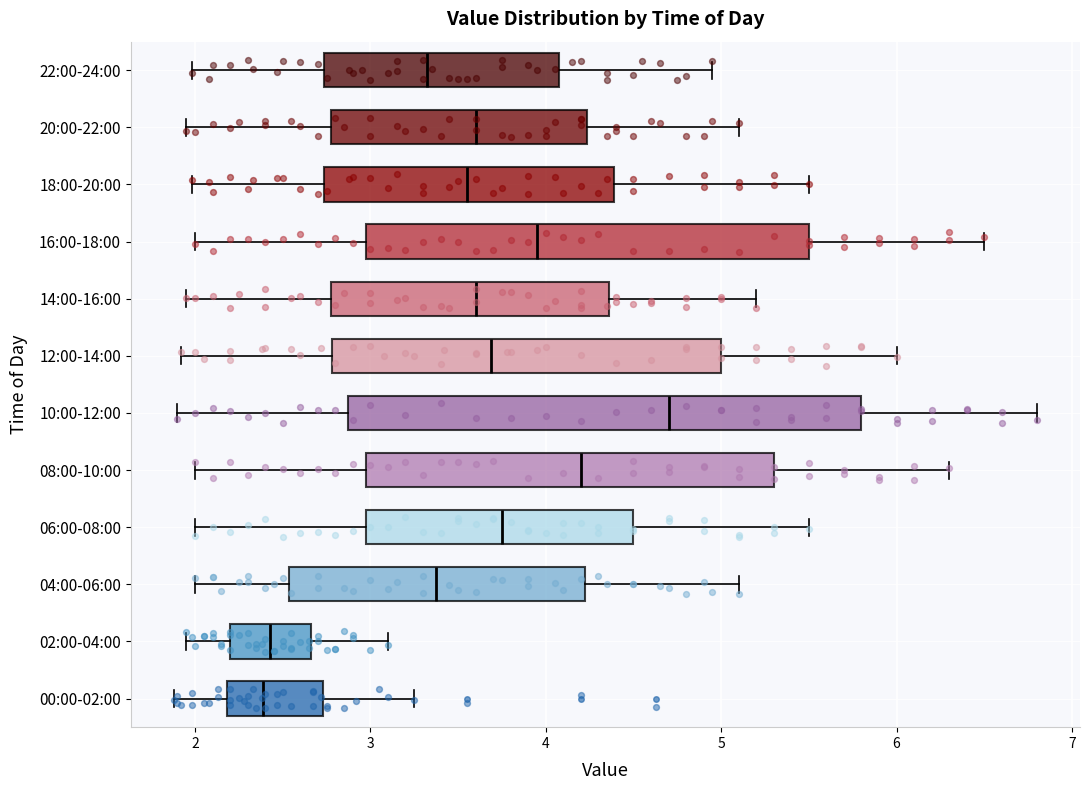

Comparing the boxes themselves (not the whiskers), which one is the widest?

10:00-12:00